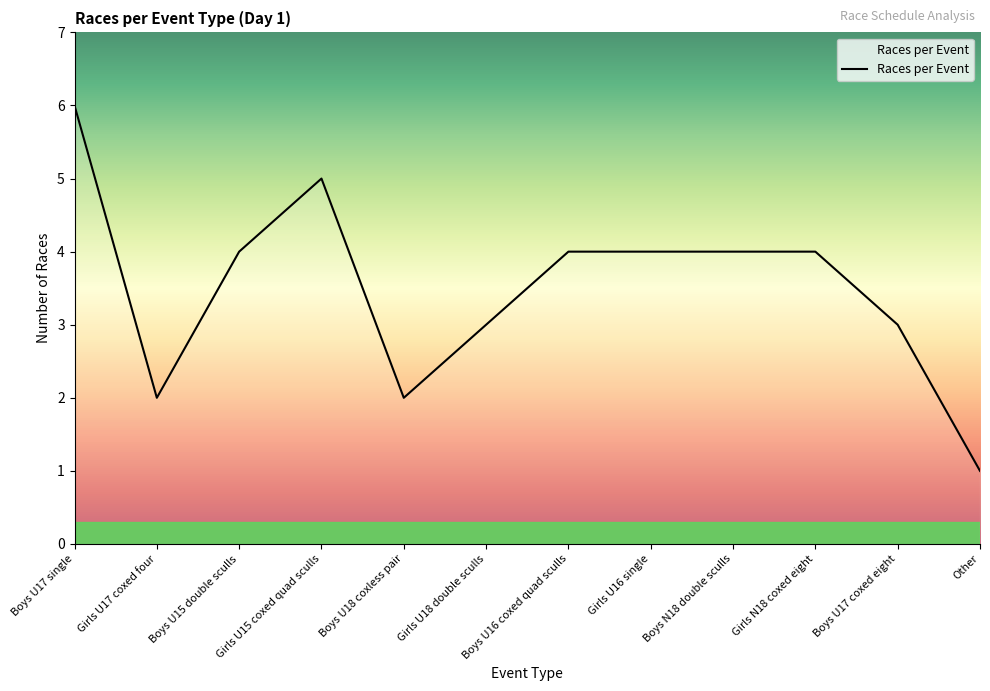

How many lines are shown in the chart?

1